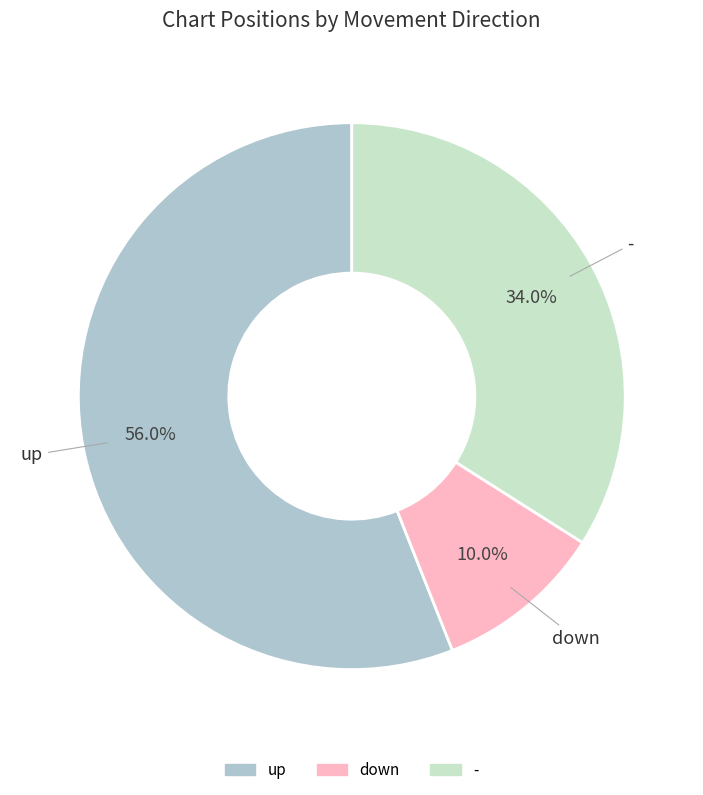

To the nearest percent, what is the difference between the down and up slice percentages?

46%